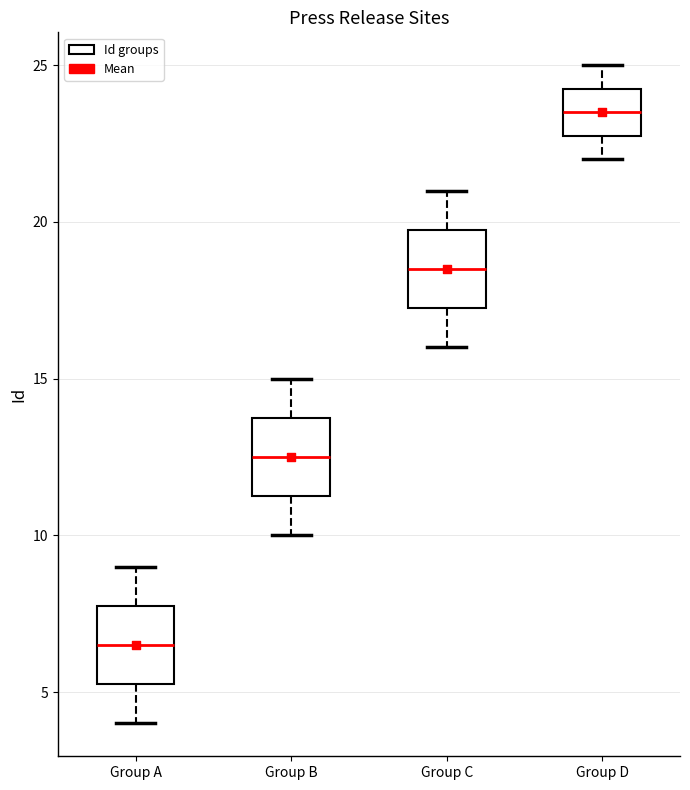

Which box's median line is the highest?

Group D